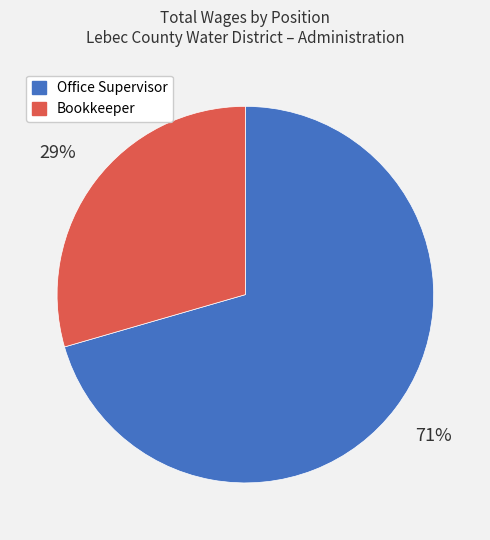

To the nearest percent, what is the average slice percentage?

50%